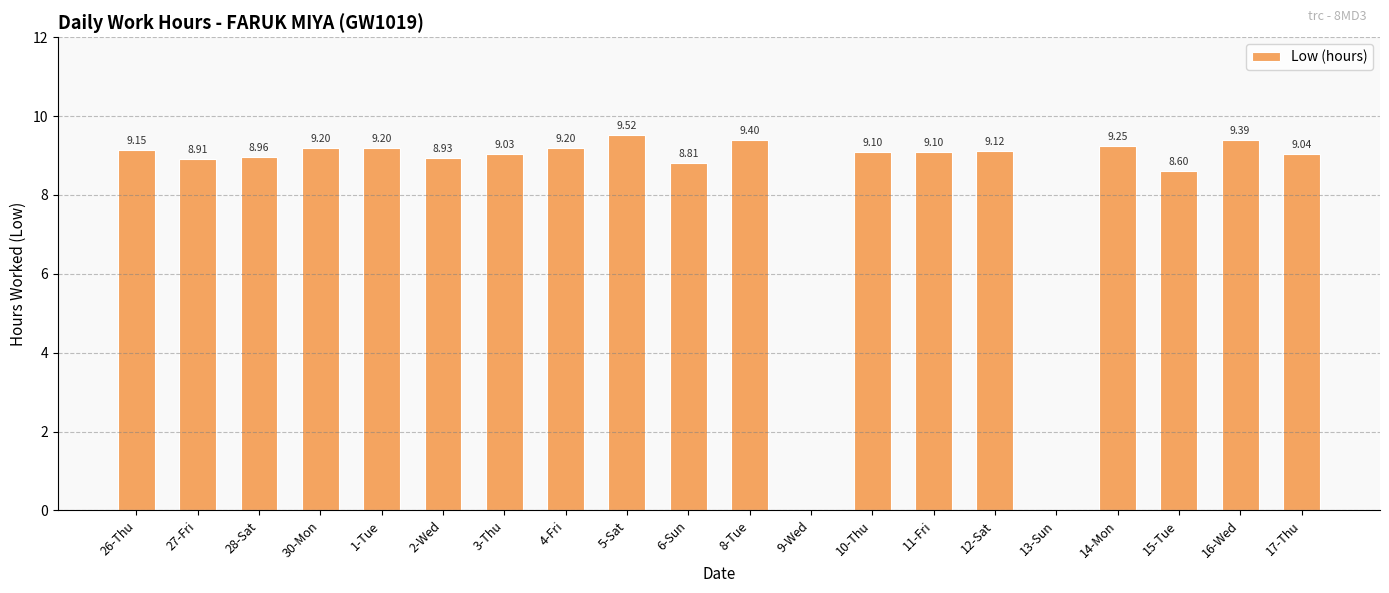

Between 4-Fri and 9-Wed, which is larger?

4-Fri